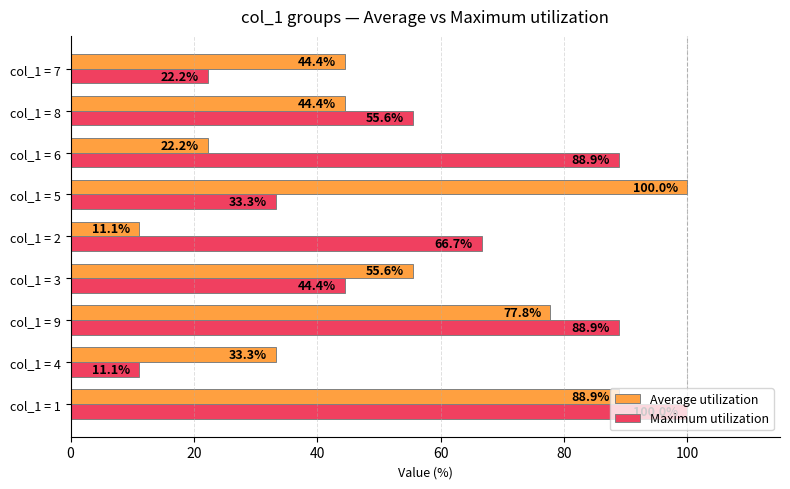

The value of Maximum utilization at col_1 = 5 is 33.3. True or false?

True